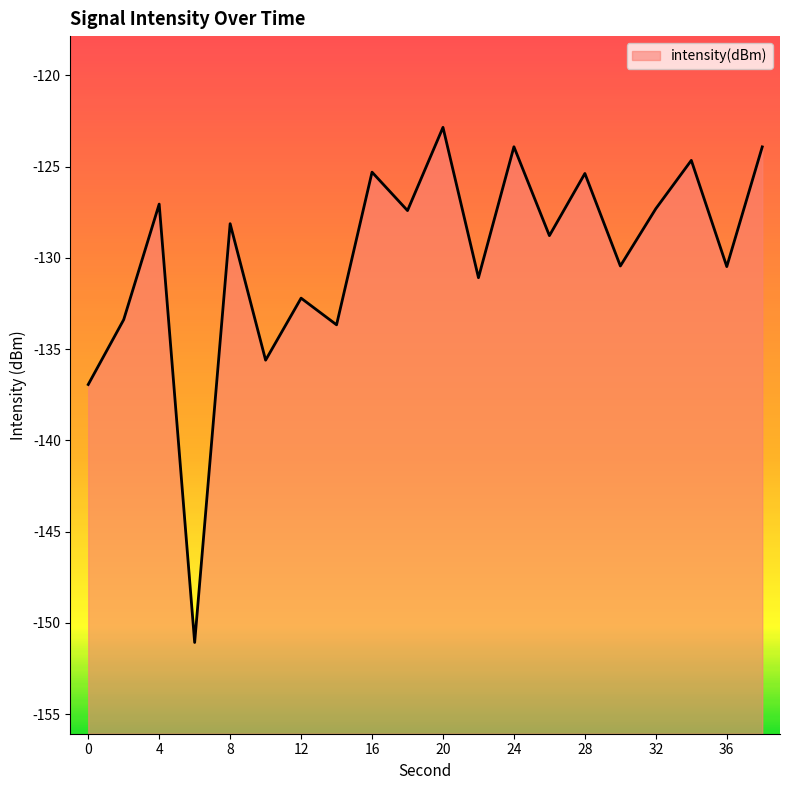

List the labels in order of value, largest first.

20, 24, 38, 34, 16, 28, 4, 32, 18, 8, 26, 30, 36, 22, 12, 2, 14, 10, 0, 6